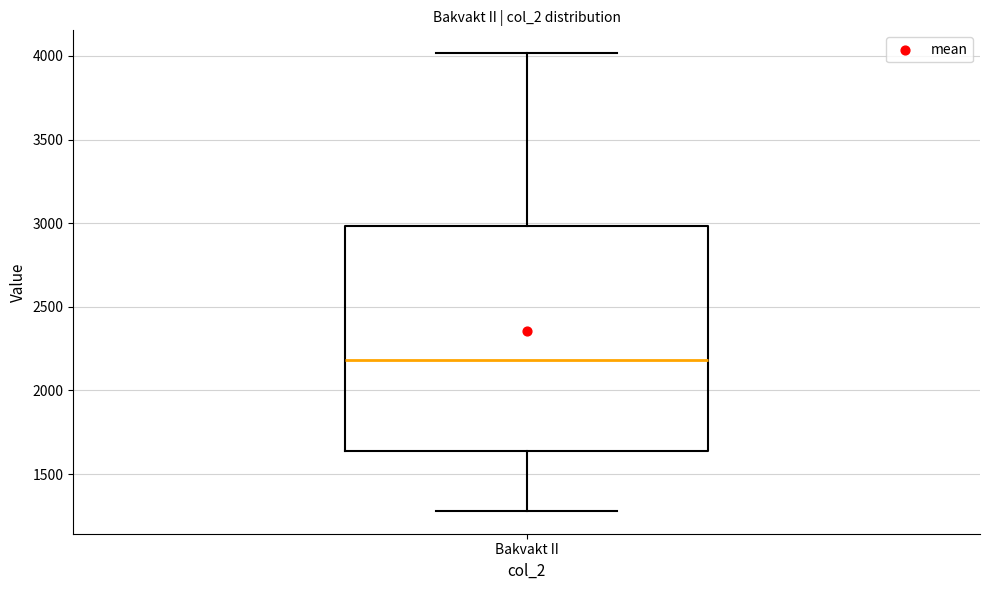

Transcribe this box plot: give where the median line is, the range the box spans, and where the two whiskers end, as read against the y-axis. The values are not printed on the chart, so give them approximately, as read against the axis.

median 2200, box 1650 to 3000, whiskers 1300 to 4000